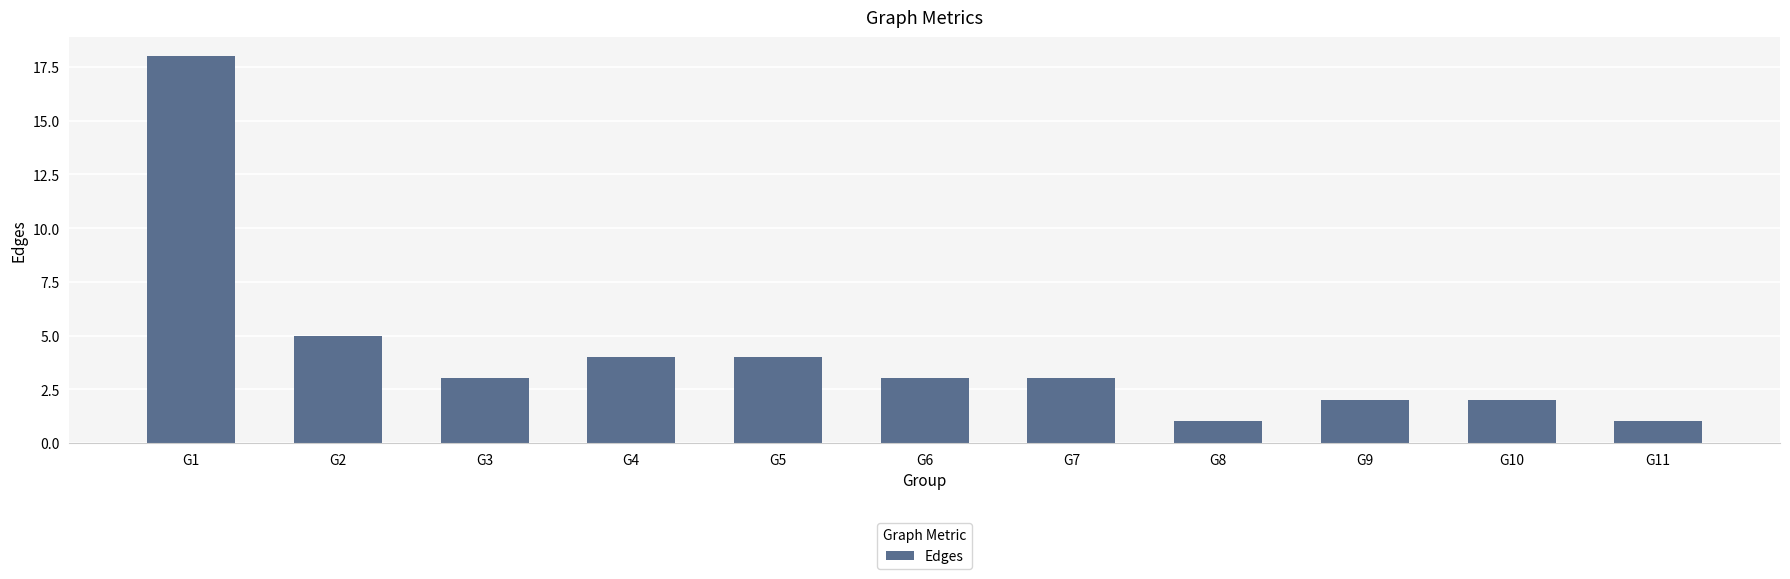

True or false: the data shows 3 at G7.

True